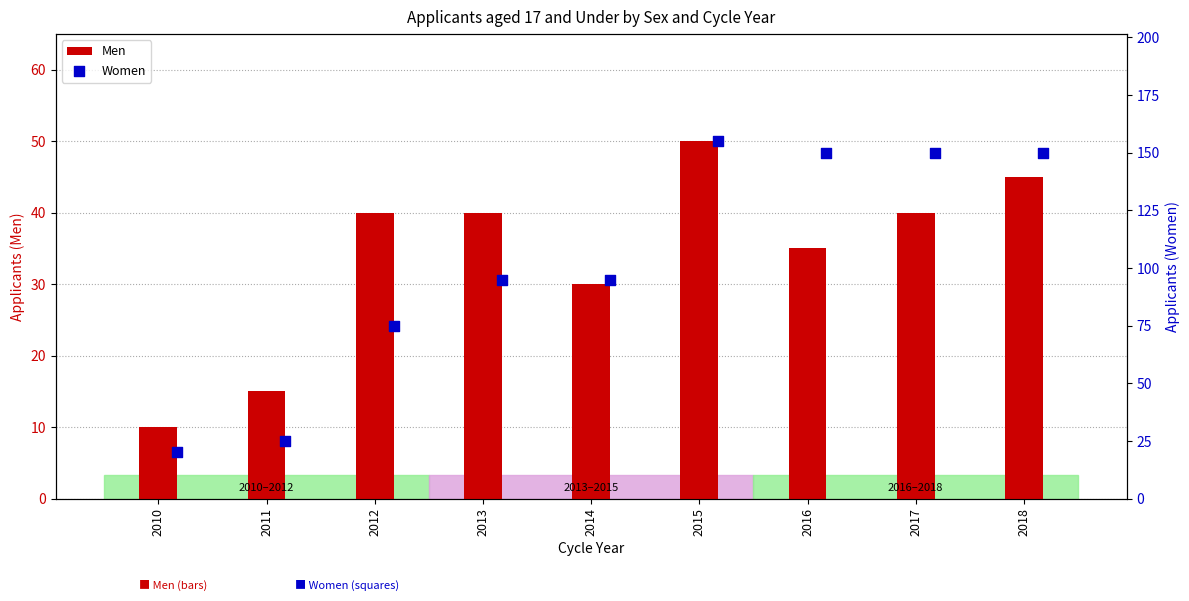

Is the value of Men at 2012 greater than the value of Women at 2010?

Yes